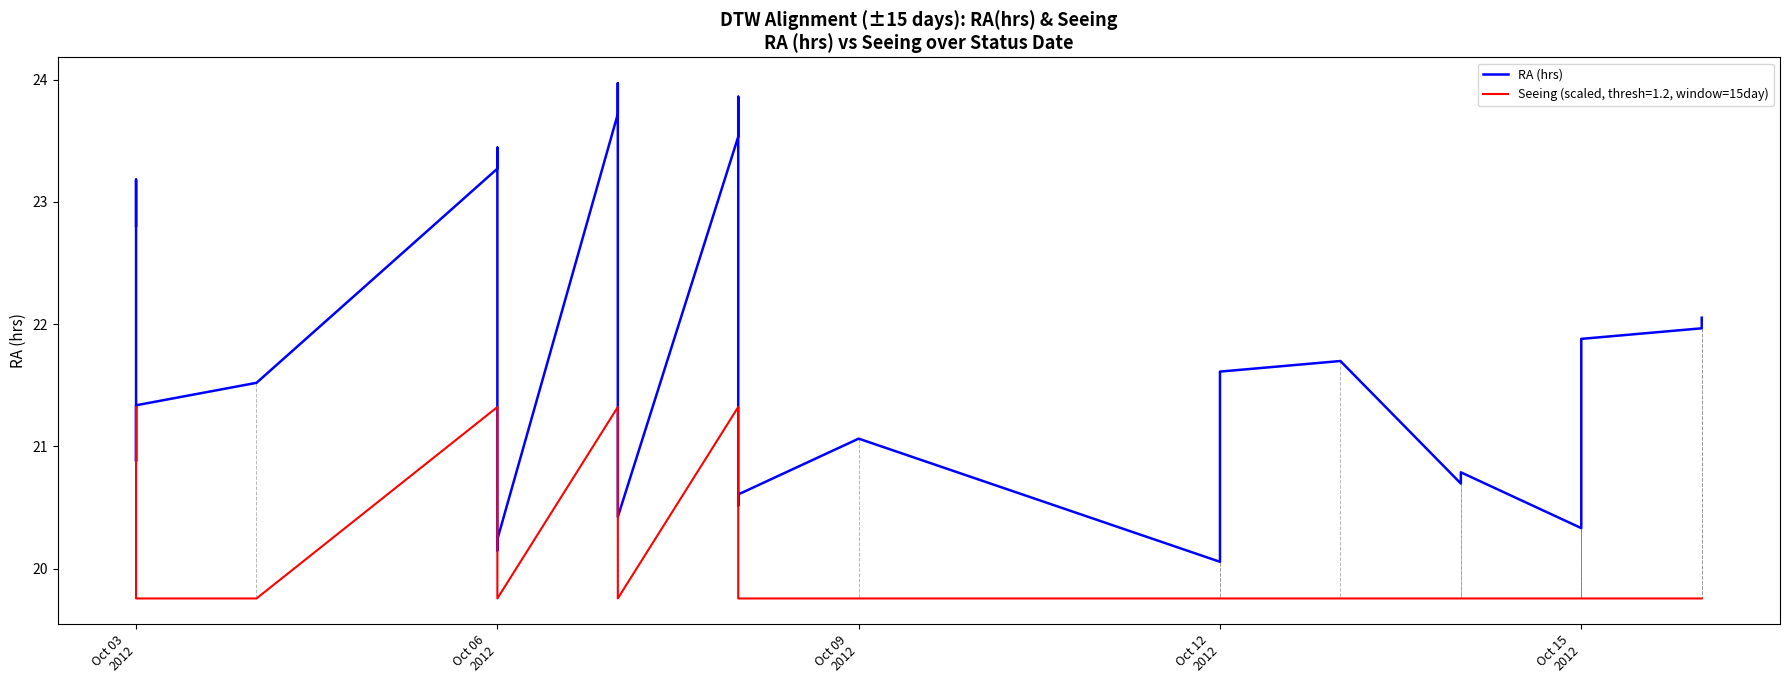

How many lines are shown in the chart?

1